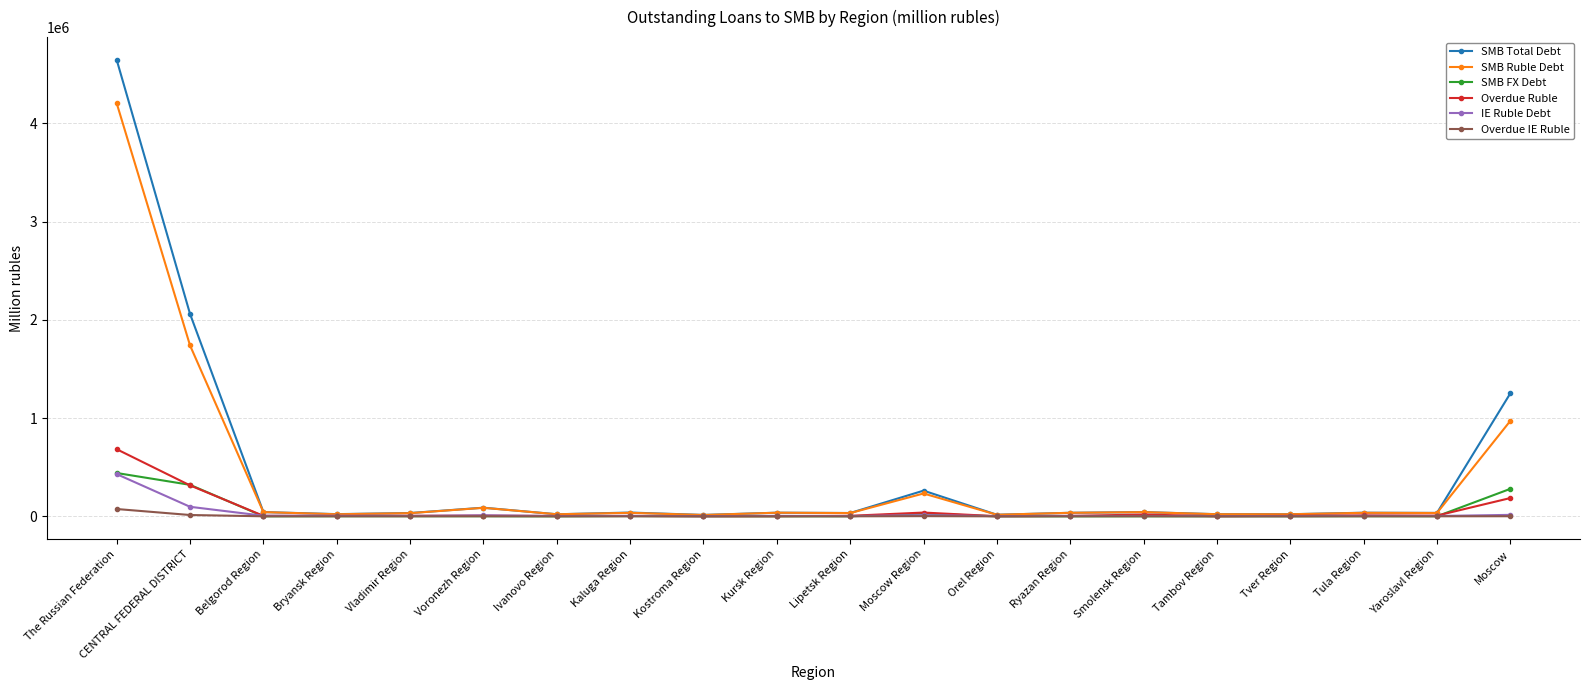

Which series has the largest range (max minus min)?

SMB Total Debt